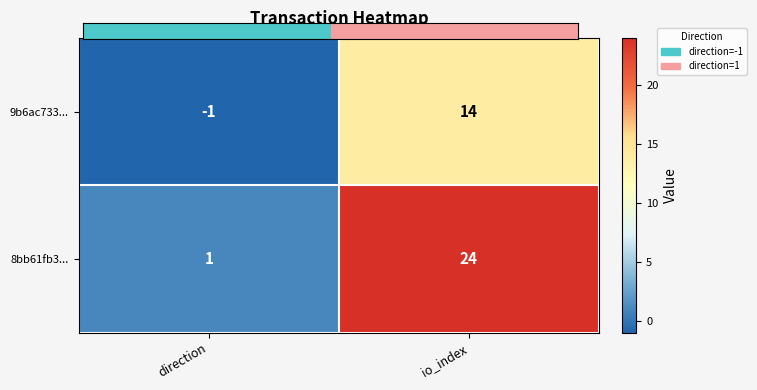

Which series has the widest spread of values?

8bb61fb3...